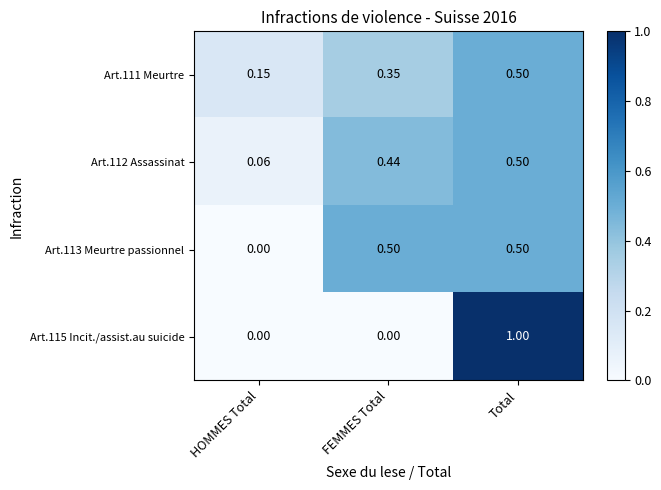

At which category is the sum across all series the highest?

Total